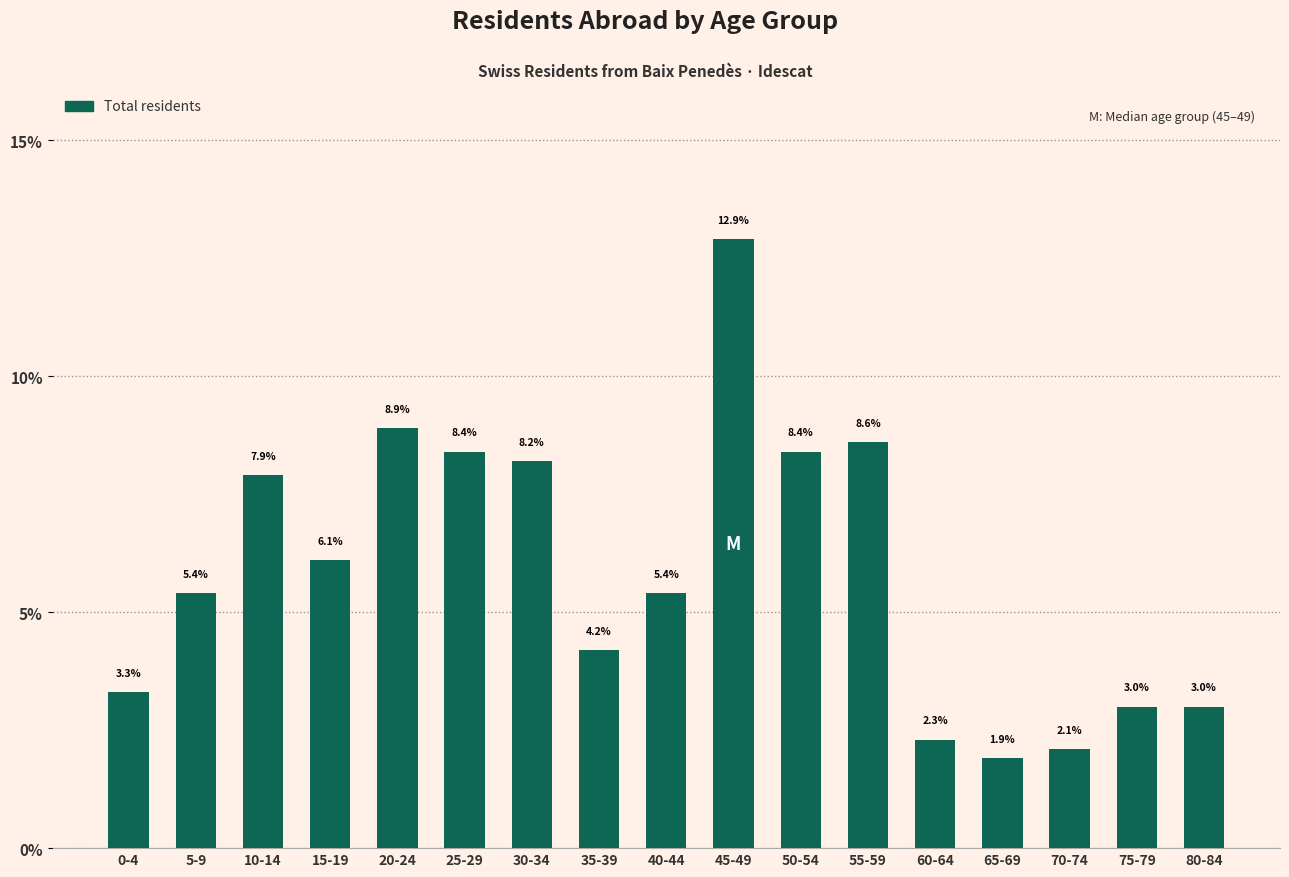

Reading left to right, list all the values displayed in this chart.

0-4=3.3	5-9=5.4	10-14=7.9	15-19=6.1	20-24=8.9	25-29=8.4	30-34=8.2	35-39=4.2	40-44=5.4	45-49=12.9	50-54=8.4	55-59=8.6	60-64=2.3	65-69=1.9	70-74=2.1	75-79=3.0	80-84=3.0